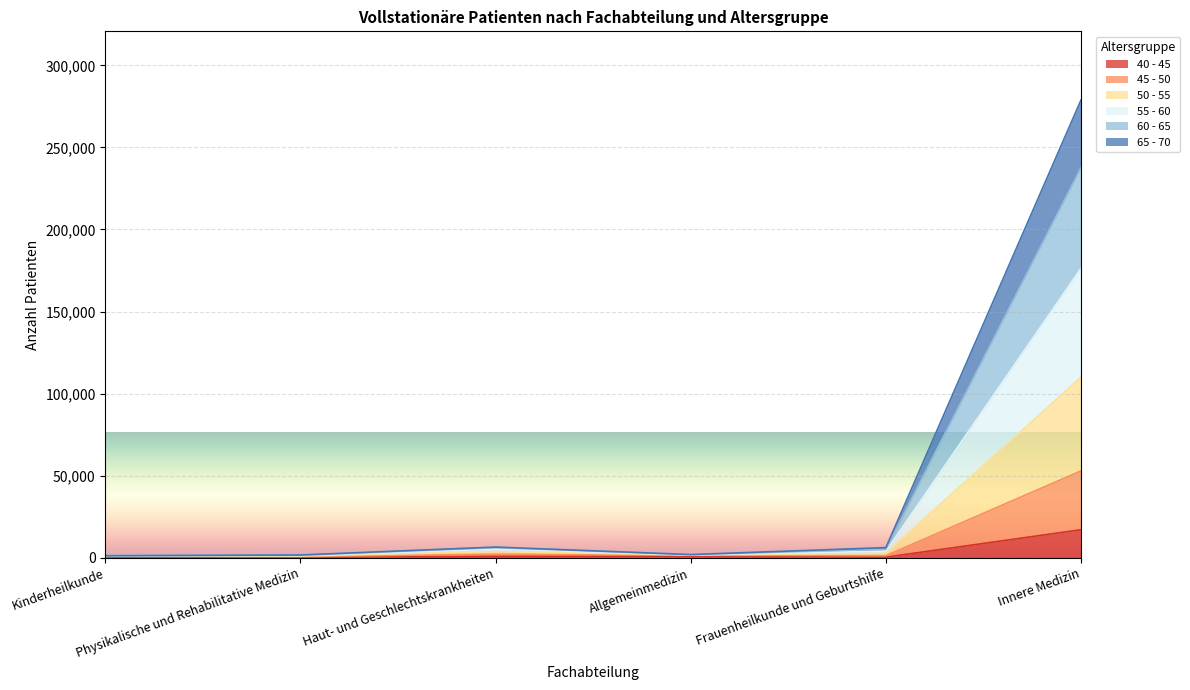

Between Physikalische und Rehabilitative Medizin and Innere Medizin, which series saw the biggest shift?

55 - 60